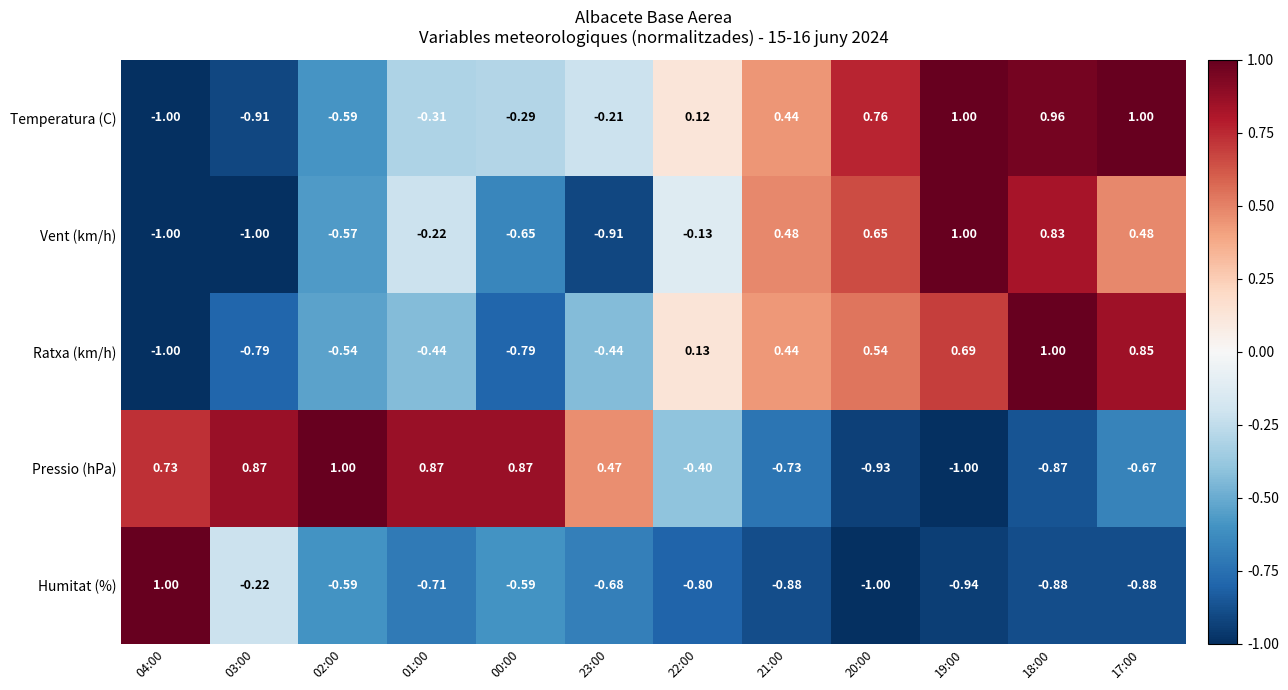

Which series has the largest total across all categories?

Temperatura (C)